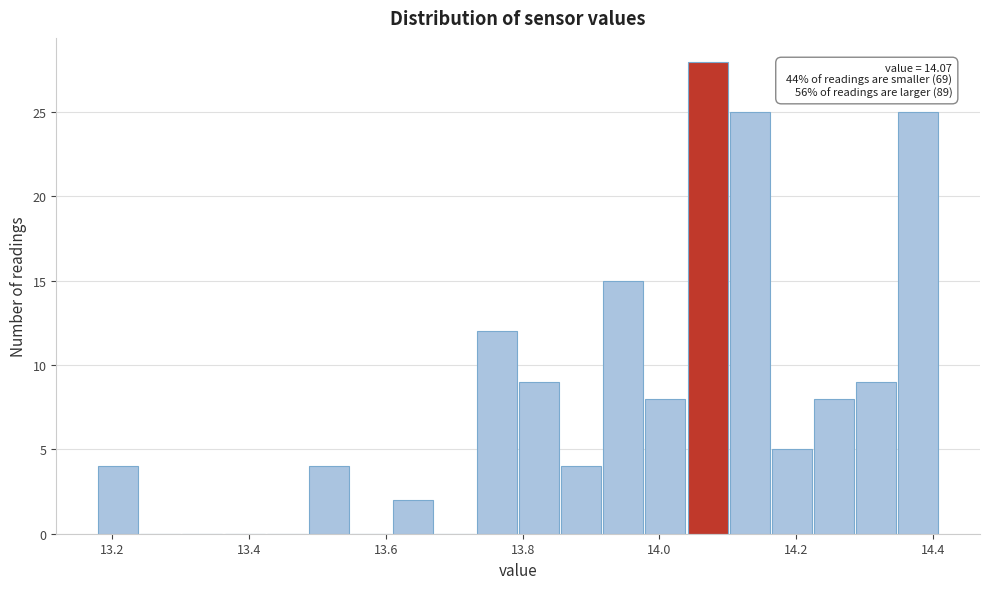

Around what value on the x-axis is the tallest bar? Give the approximate position of its centre, as read against the axis.

14.08